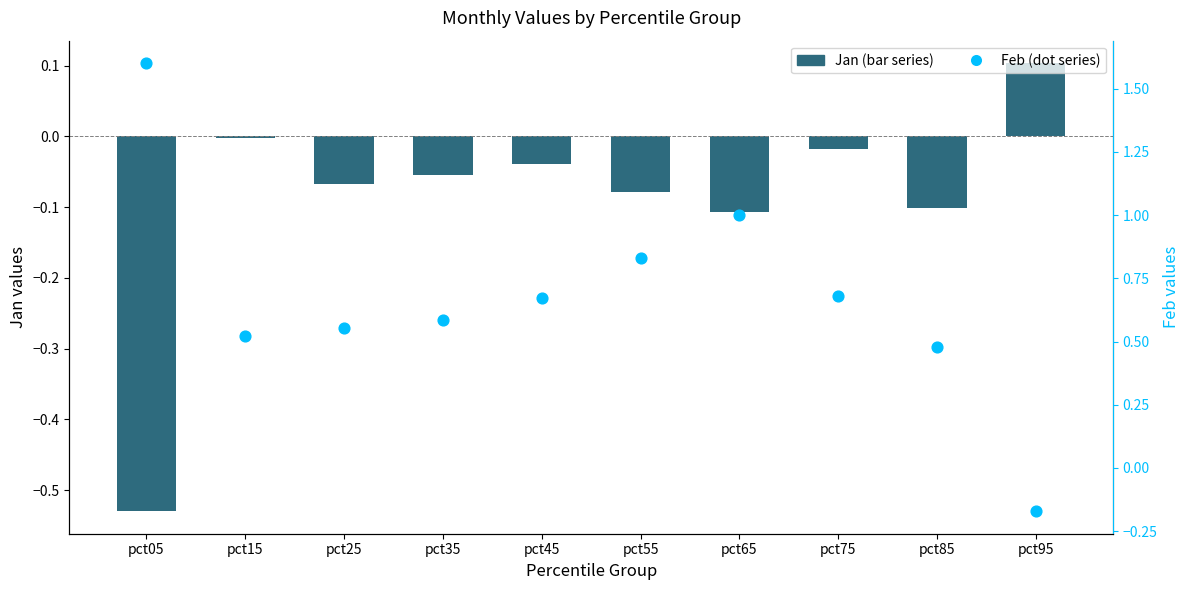

Which series has the largest Y range (max minus min)?

Feb (dot series)